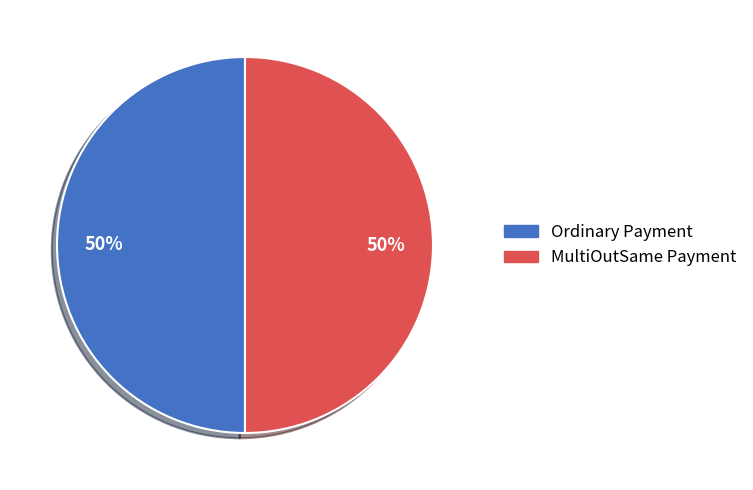

How many slices are in this pie chart?

2